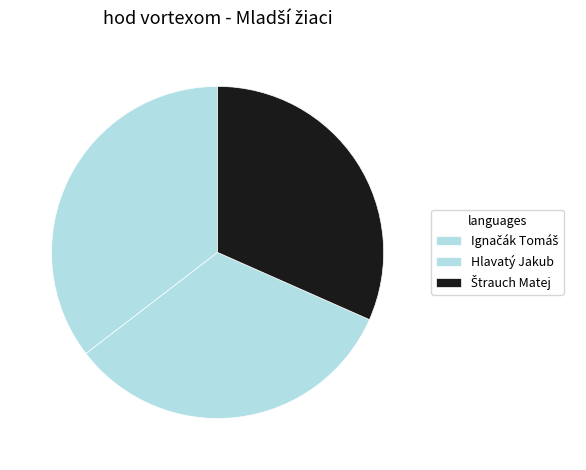

True or false: Štrauch Matej accounts for 18% of the total.

False